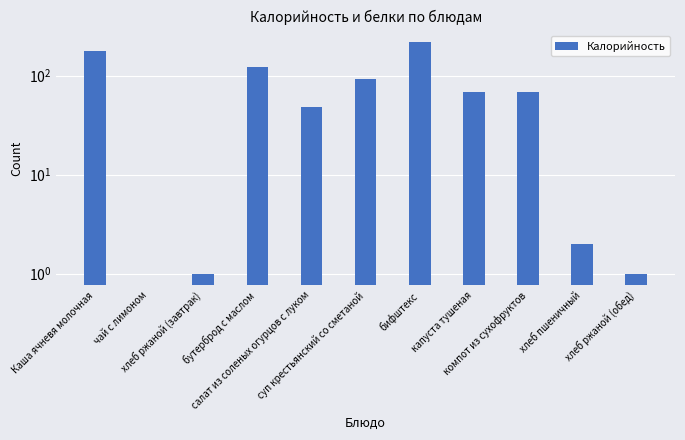

At which label does the data first exceed 68?

Каша ячневя молочная